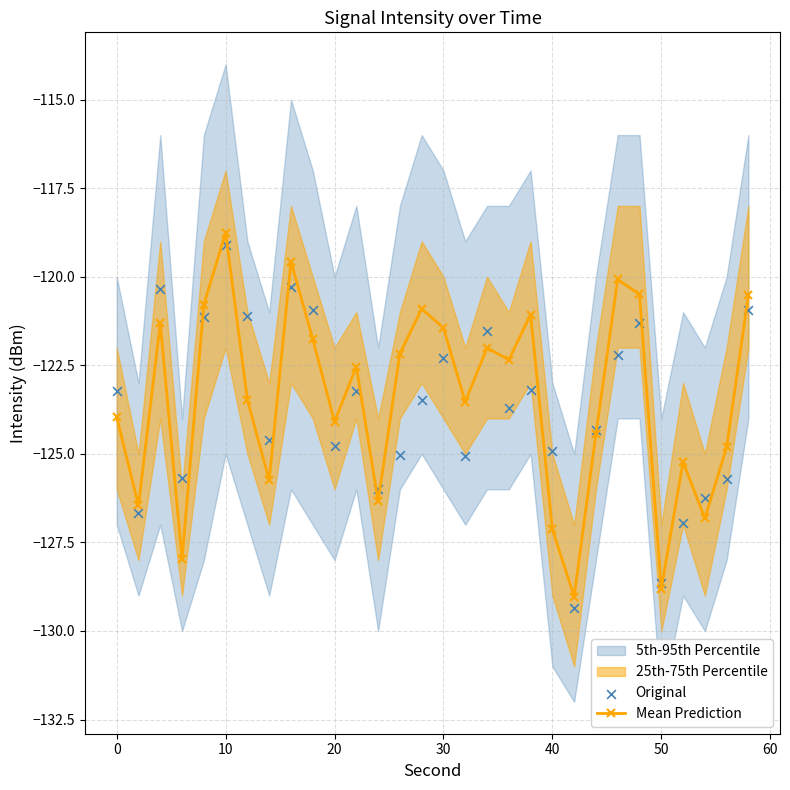

True or false: Mean Prediction has more than 1 interior local peaks.

True